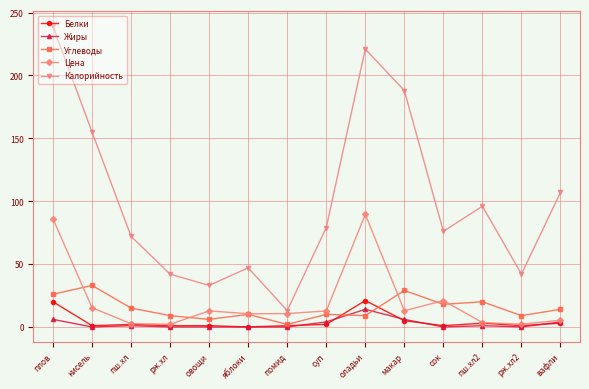

What is the sum of all Белки values?

62.0